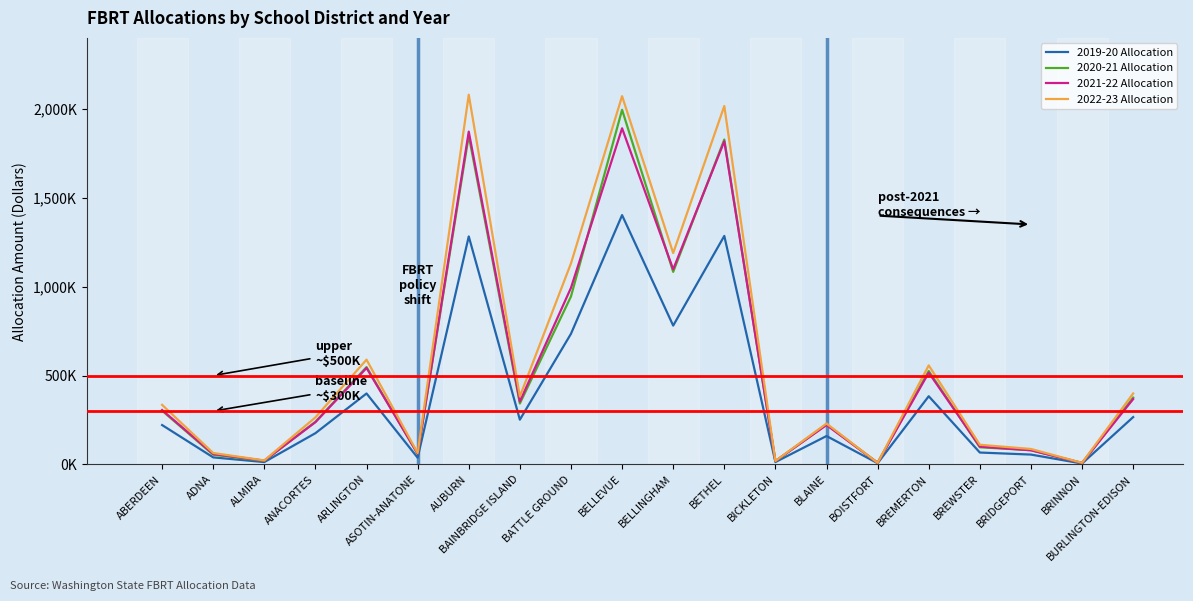

Is this an area chart (filled region under the line)?

No